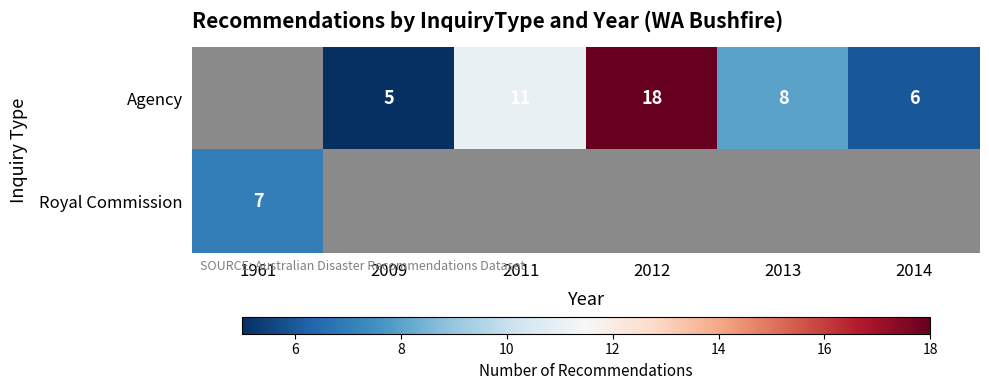

Is it true that Agency equals 12 at 2013?

False